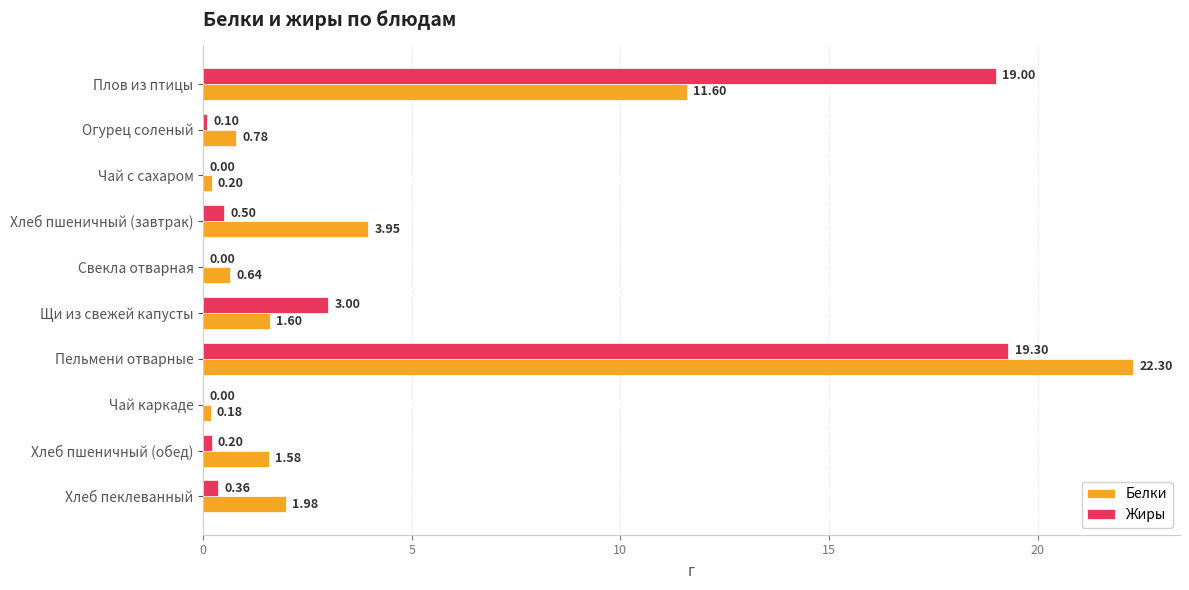

Which series changed the most between Чай с сахаром and Хлеб пшеничный (завтрак)?

Белки